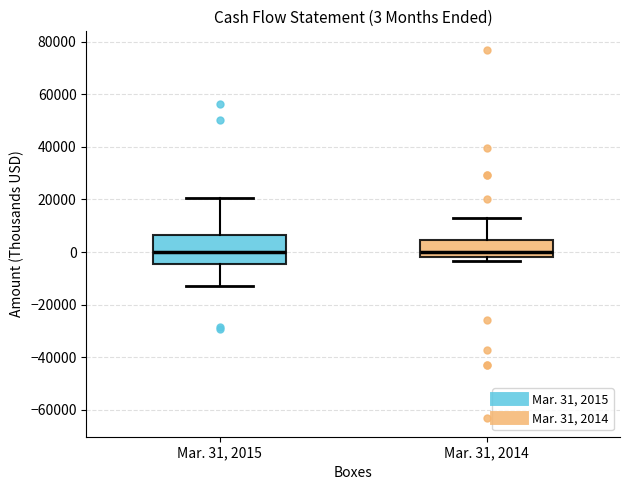

Which box is the tallest, from its lower edge to its upper edge?

Mar. 31, 2015